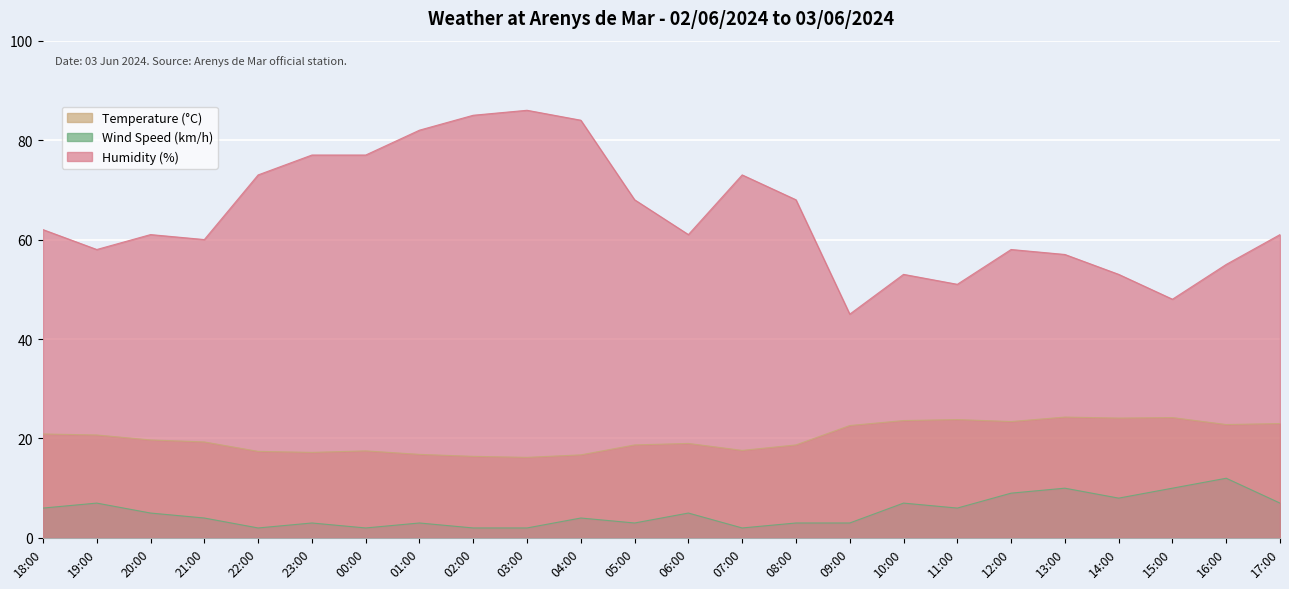

How many interior local valleys does the Wind Speed (km/h) series have?

6